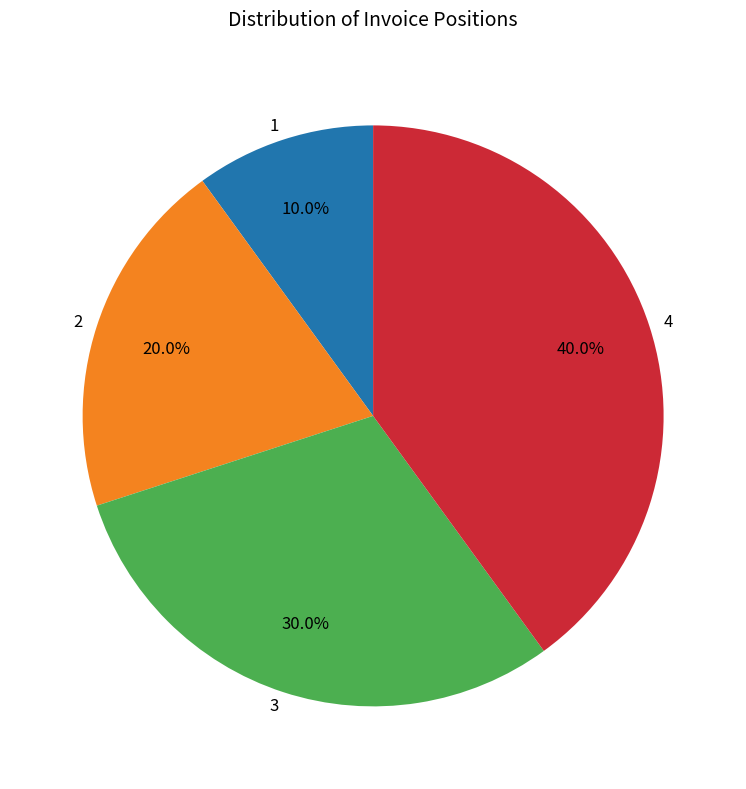

To the nearest percent, what is the combined percentage of 2 and 4?

60%